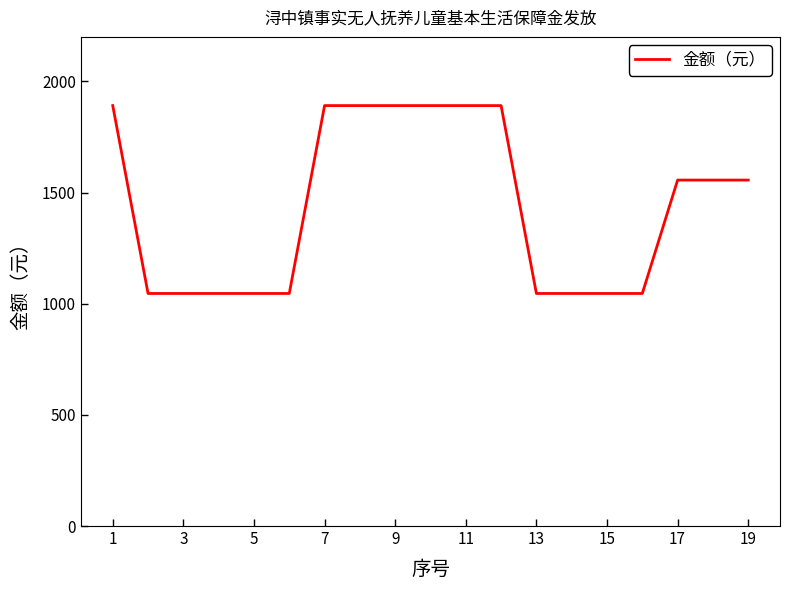

What is the minimum value shown in the chart?

1046